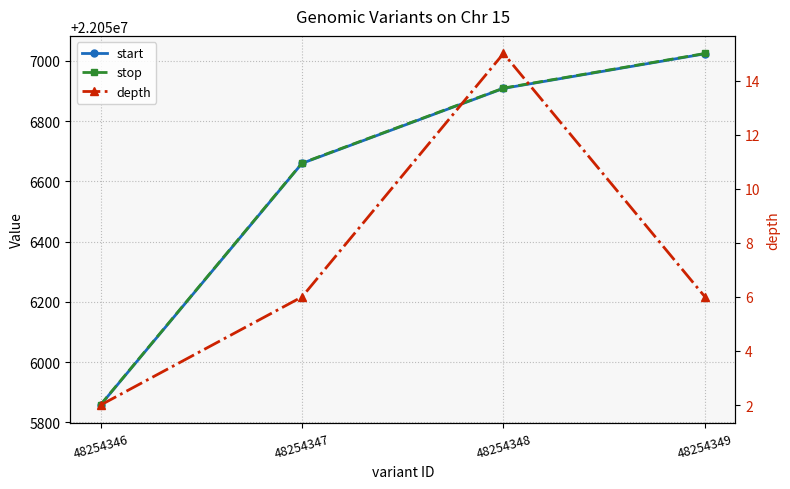

True or false: stop and depth cross at least once.

False